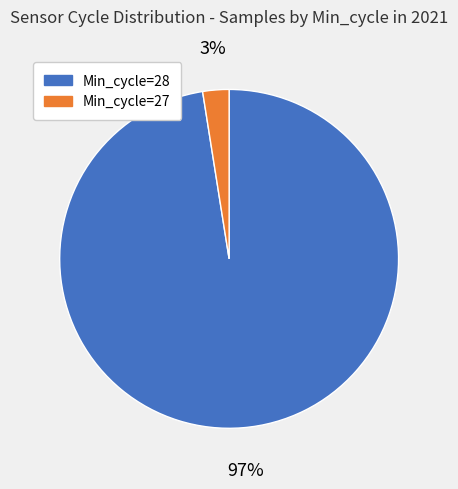

Does any single category account for the majority?

Yes